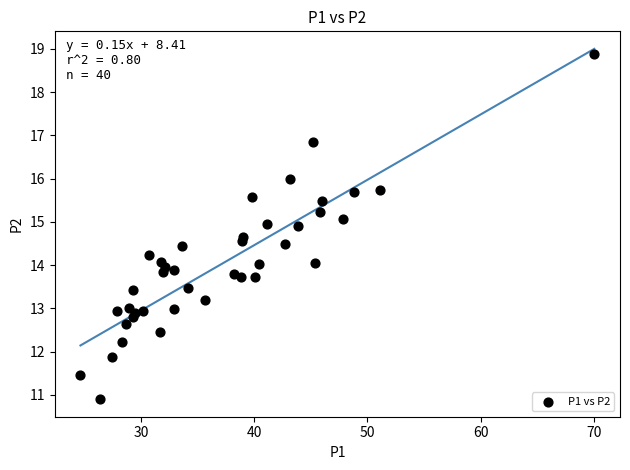

What is the range of Y values (max minus min)?

8.0